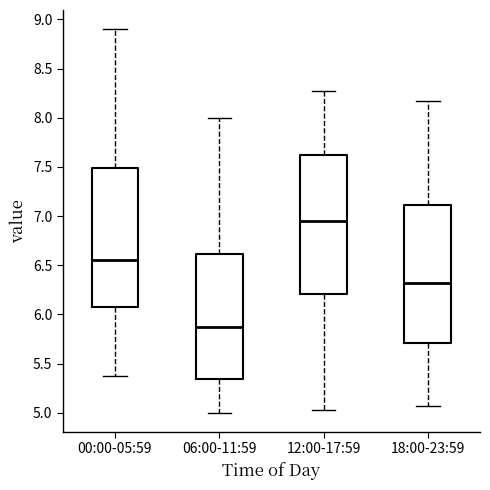

Which box has the highest median line?

12:00-17:59